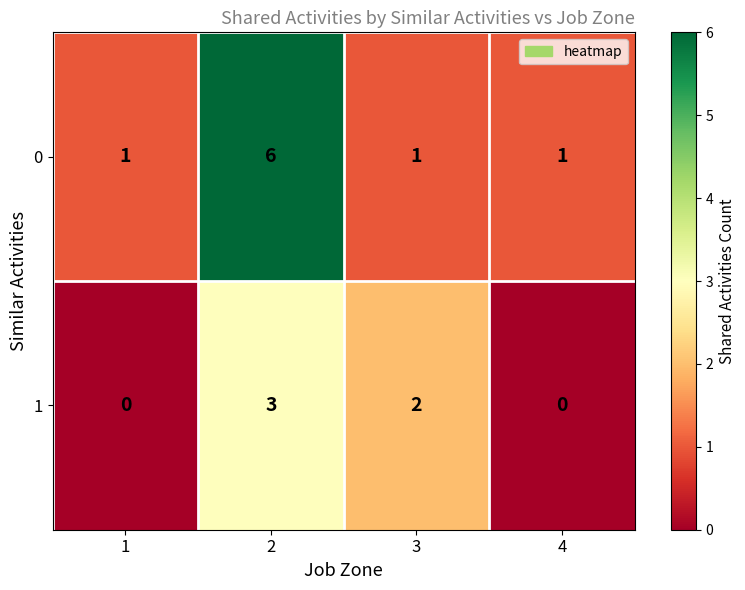

What is the total value across all series at 1?

1